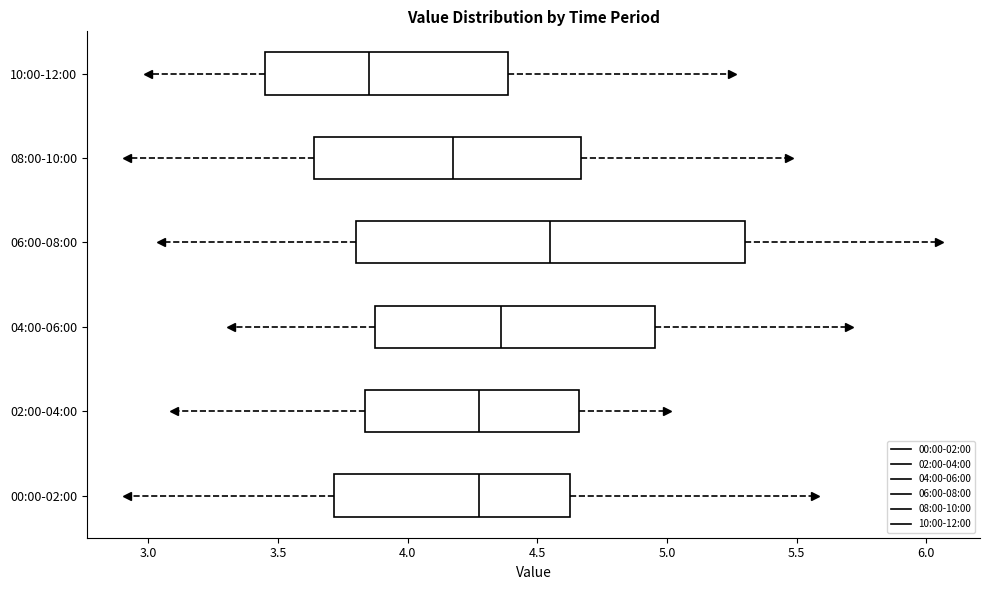

Where is the left edge of the box for 04:00-06:00 on the x-axis? The values are not printed on the chart, so give them approximately, as read against the axis.

3.90